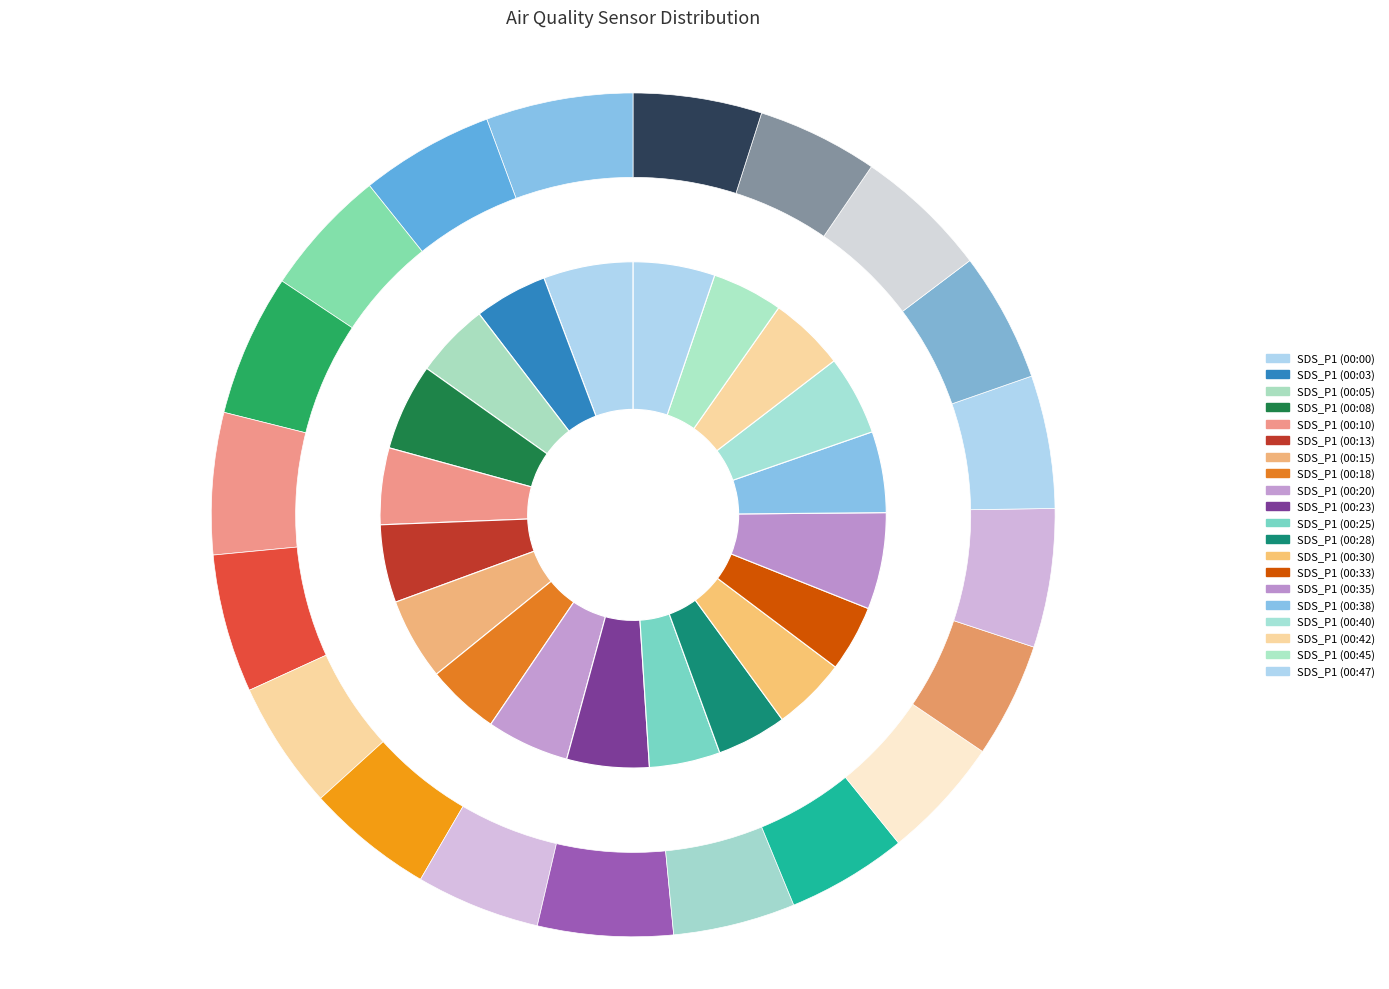

How much of the chart is everything except 00:47?

94.8%